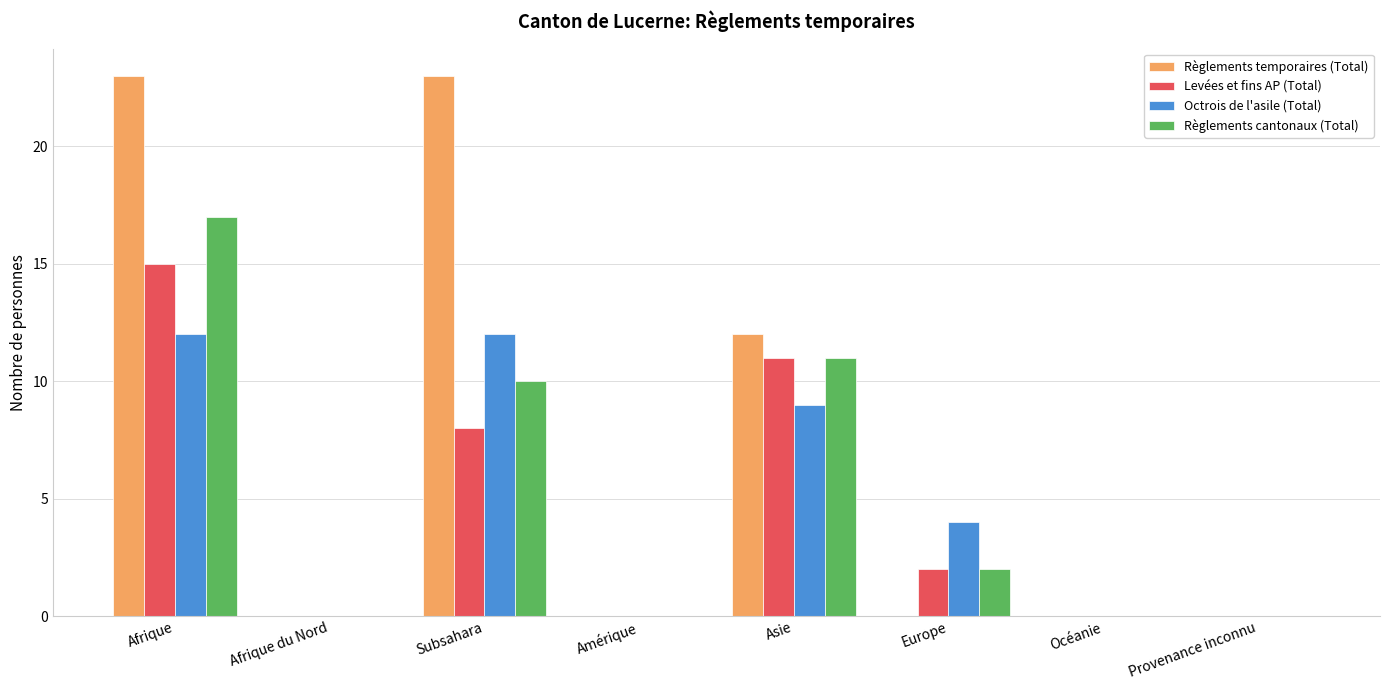

Which series has the largest range (max minus min)?

Règlements temporaires (Total)